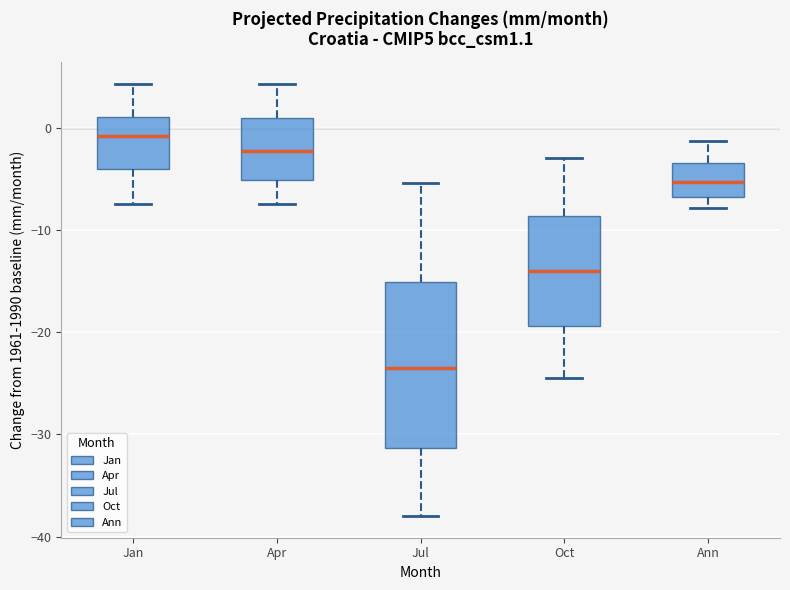

Which box has the lowest median line?

Jul